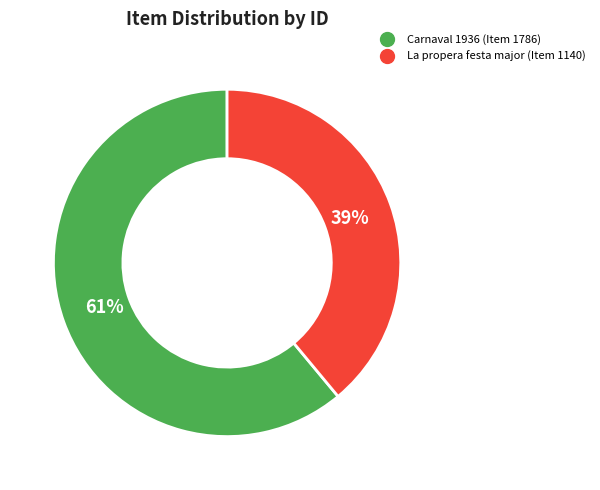

To the nearest percent, what is the average slice percentage?

50%